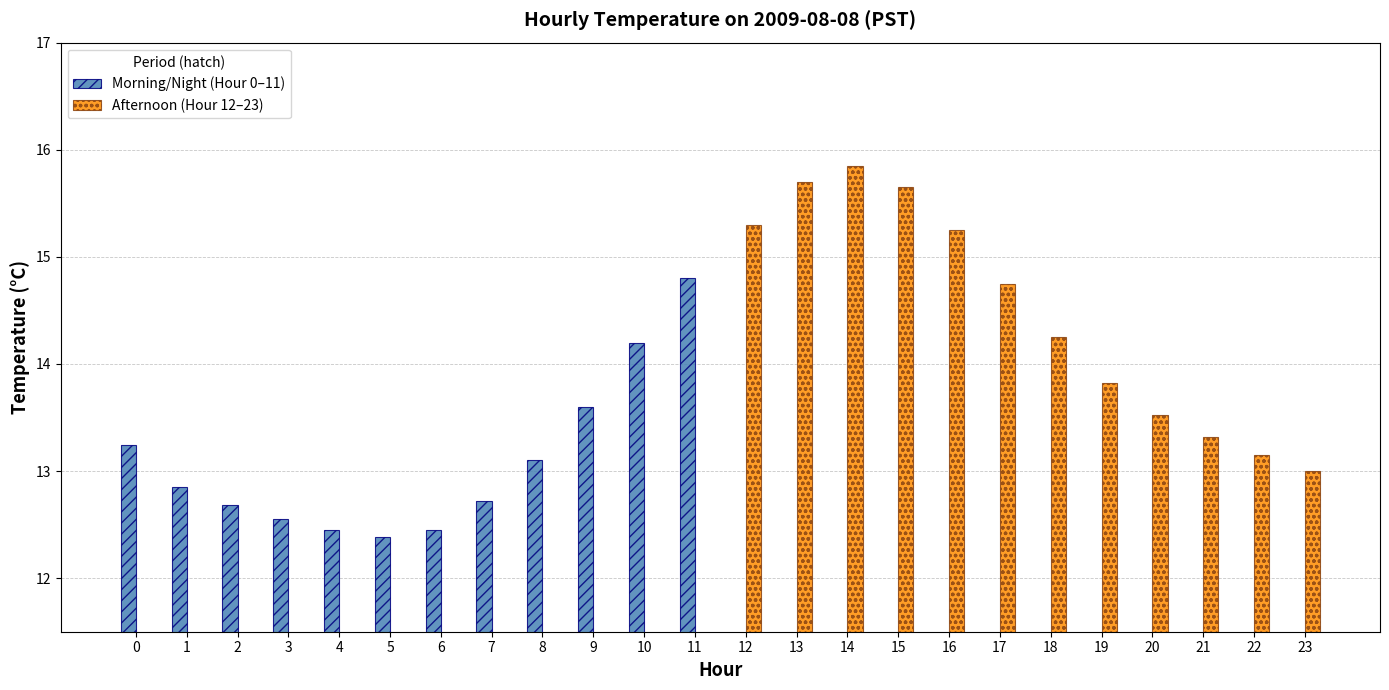

Reading left to right, transcribe all the data shown in this chart.

Morning/Night (Hour 0–11): 13.2	12.8	12.7	12.6	12.4	12.4	12.4	12.7	13.1	13.6	14.2	14.8	0.0	0.0	0.0	0.0	0.0	0.0	0.0	0.0	0.0	0.0	0.0	0.0
Afternoon (Hour 12–23): 0.0	0.0	0.0	0.0	0.0	0.0	0.0	0.0	0.0	0.0	0.0	0.0	15.3	15.7	15.8	15.7	15.2	14.8	14.2	13.8	13.5	13.3	13.2	13.0